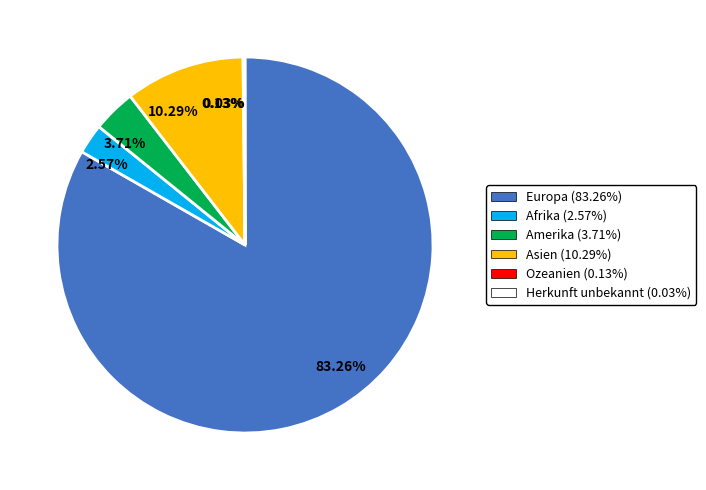

Does 83.26% represent more than half of the total?

Yes